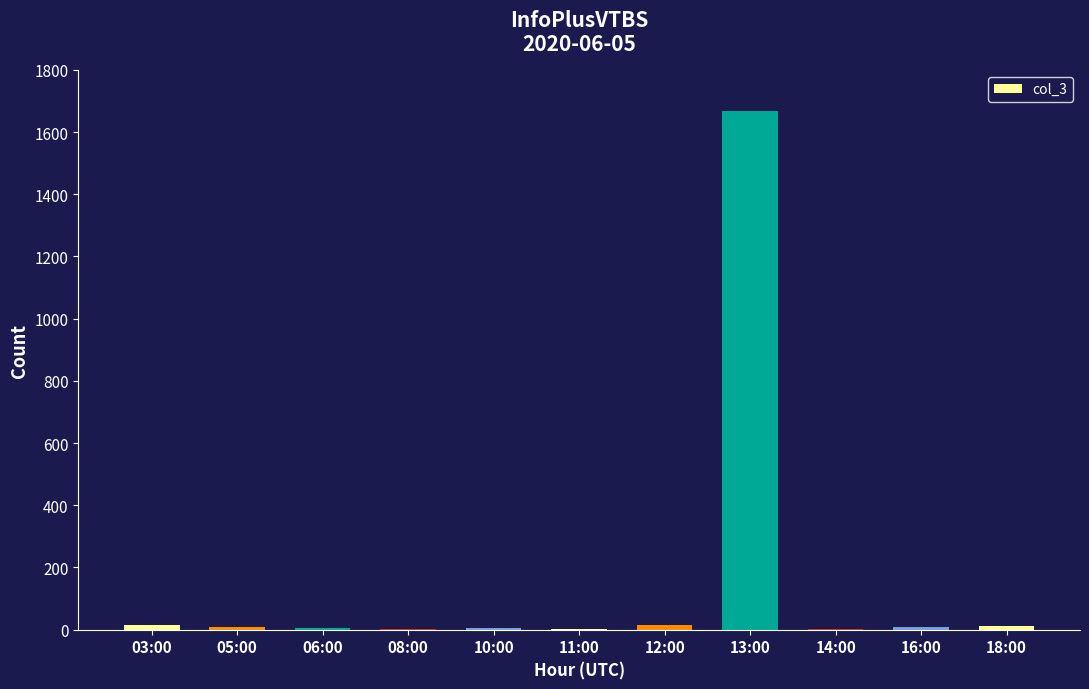

The value at 13:00 is 1667. True or false?

True